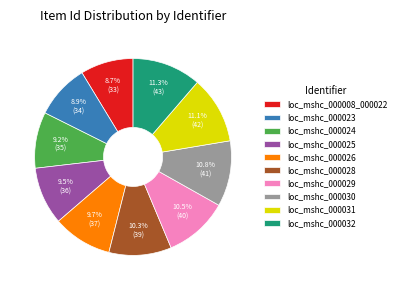

To the nearest percent, what percentage of the pie is loc_mshc_000028?

10%